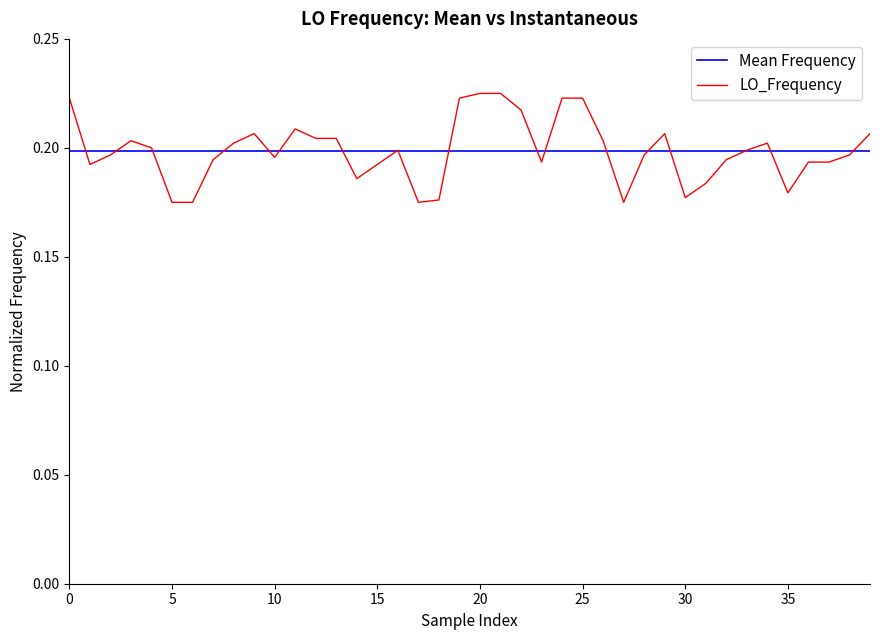

Which series has the widest spread of values?

LO_Frequency